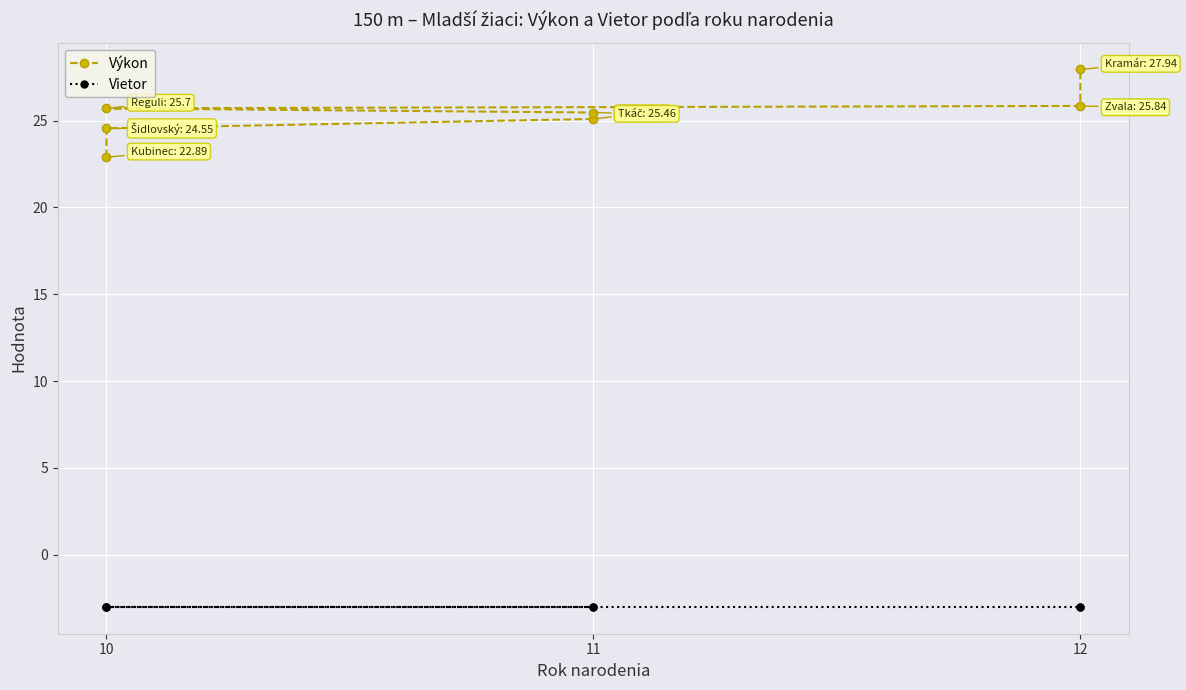

True or false: Výkon has more than 1 points higher than both neighbors.

False